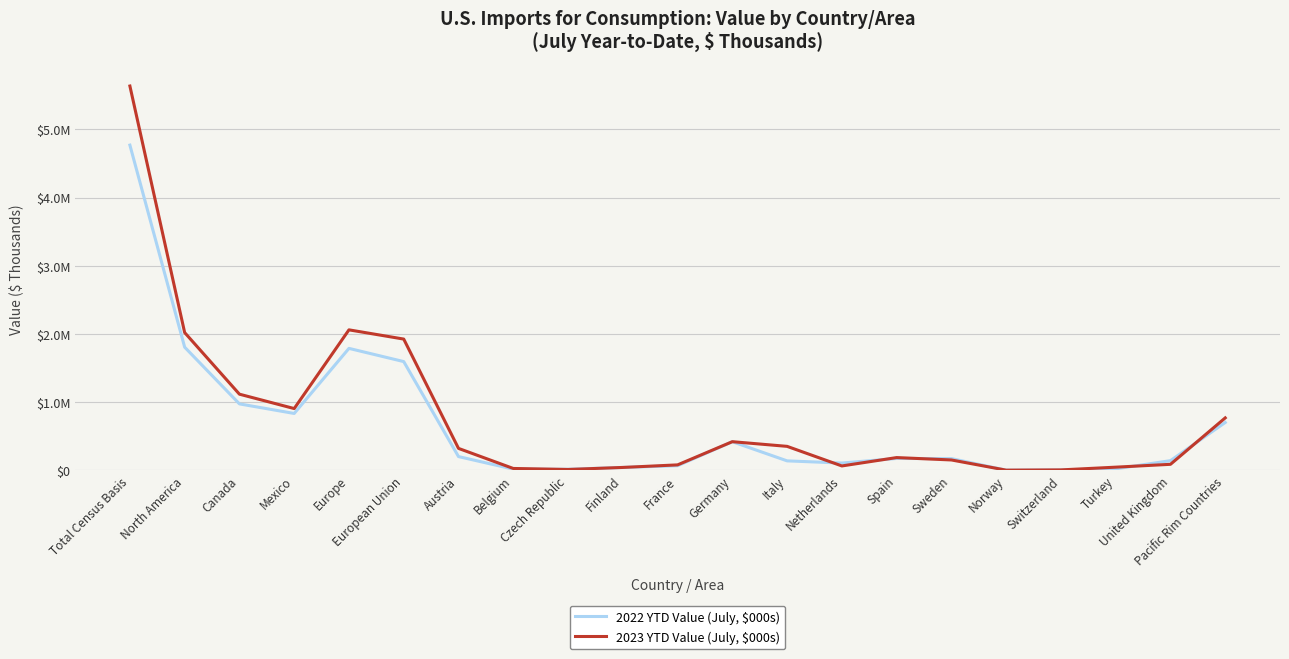

At which category is the sum across all series the highest?

Total Census Basis